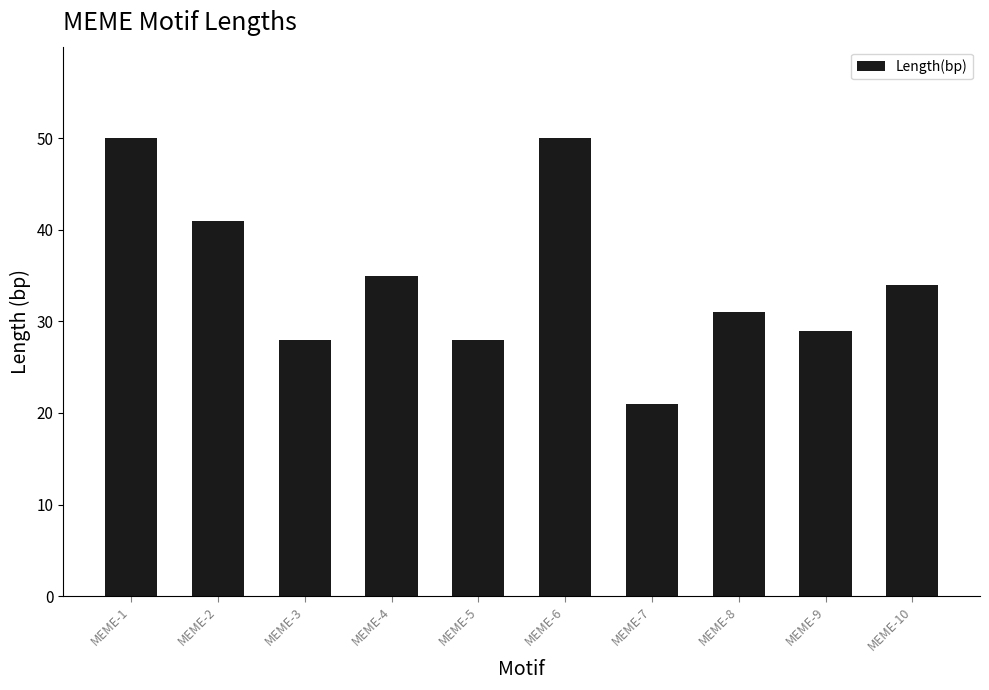

What is the average value?

35